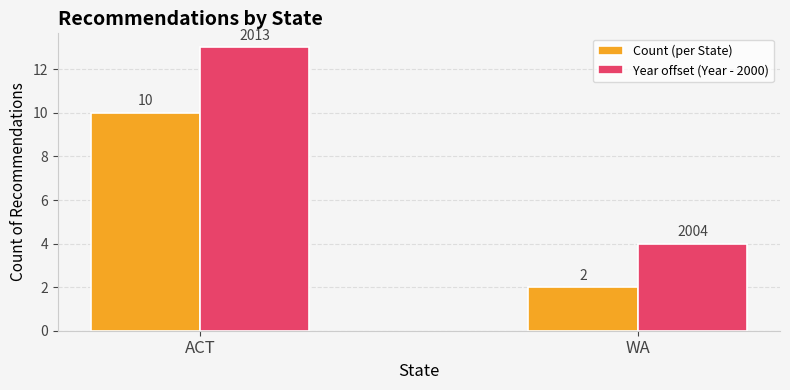

What is the highest value of the Count (per State) series?

10